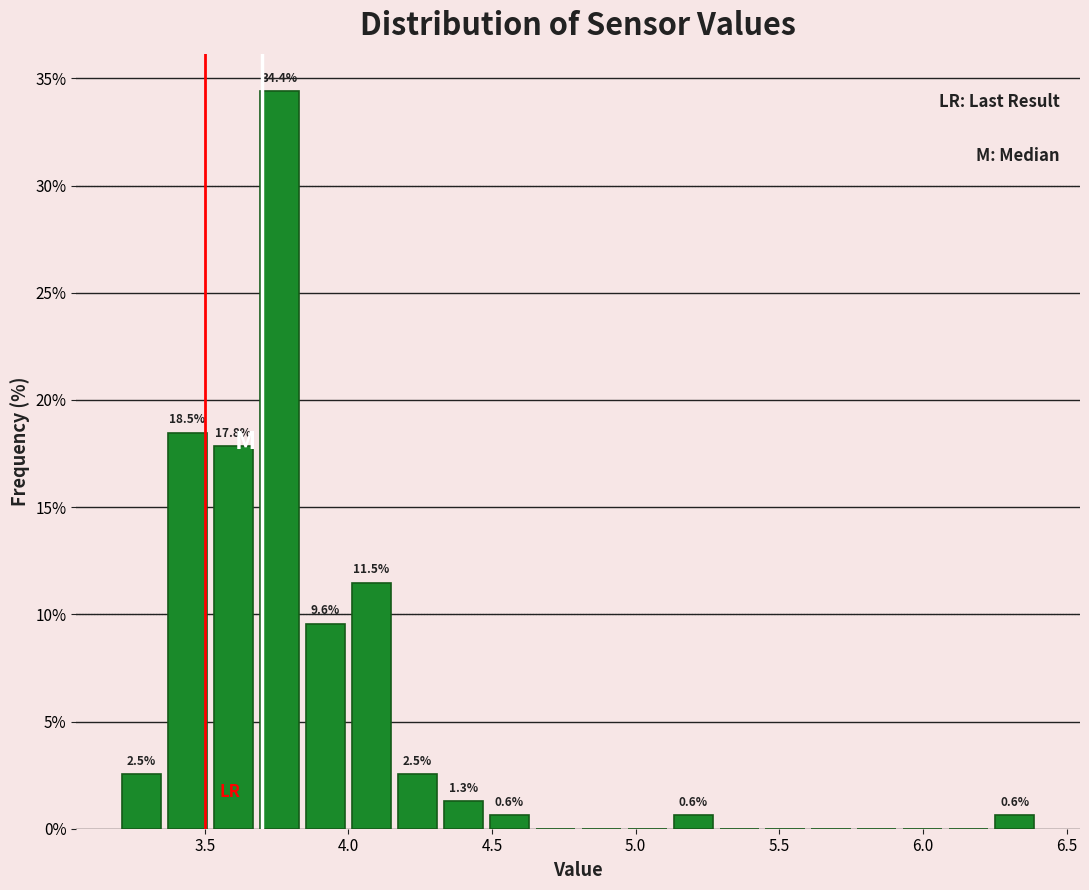

Read against the x-axis, roughly where is the centre of the tallest bar?

3.75